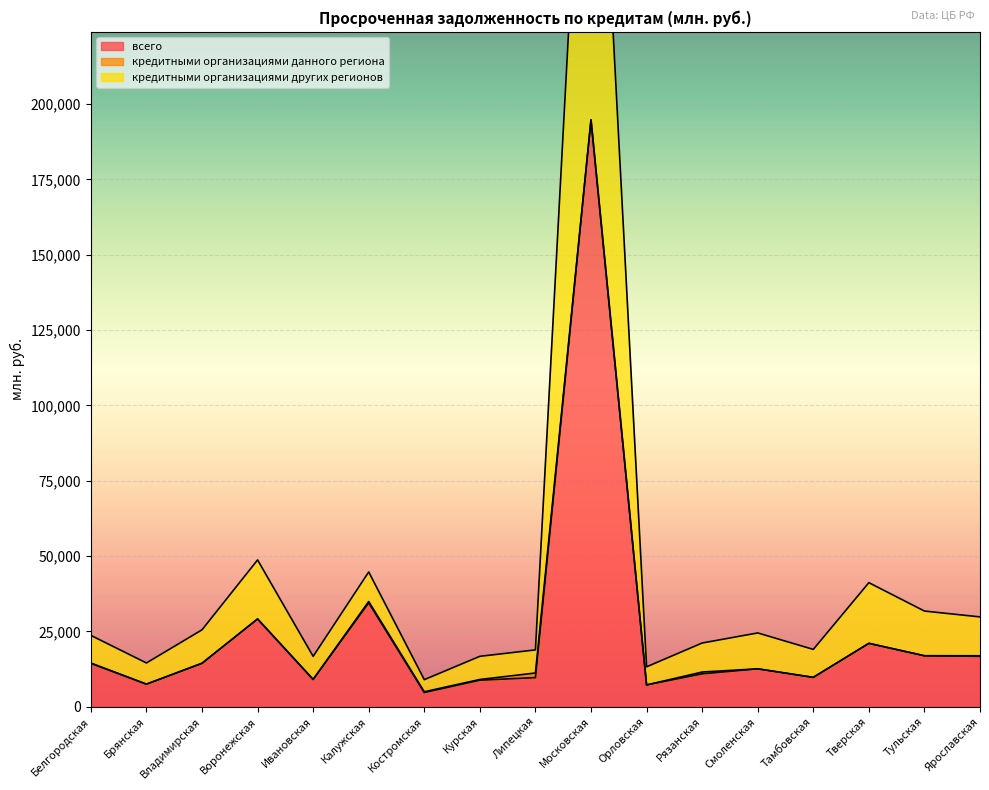

What is the minimum value shown in the chart?

4732